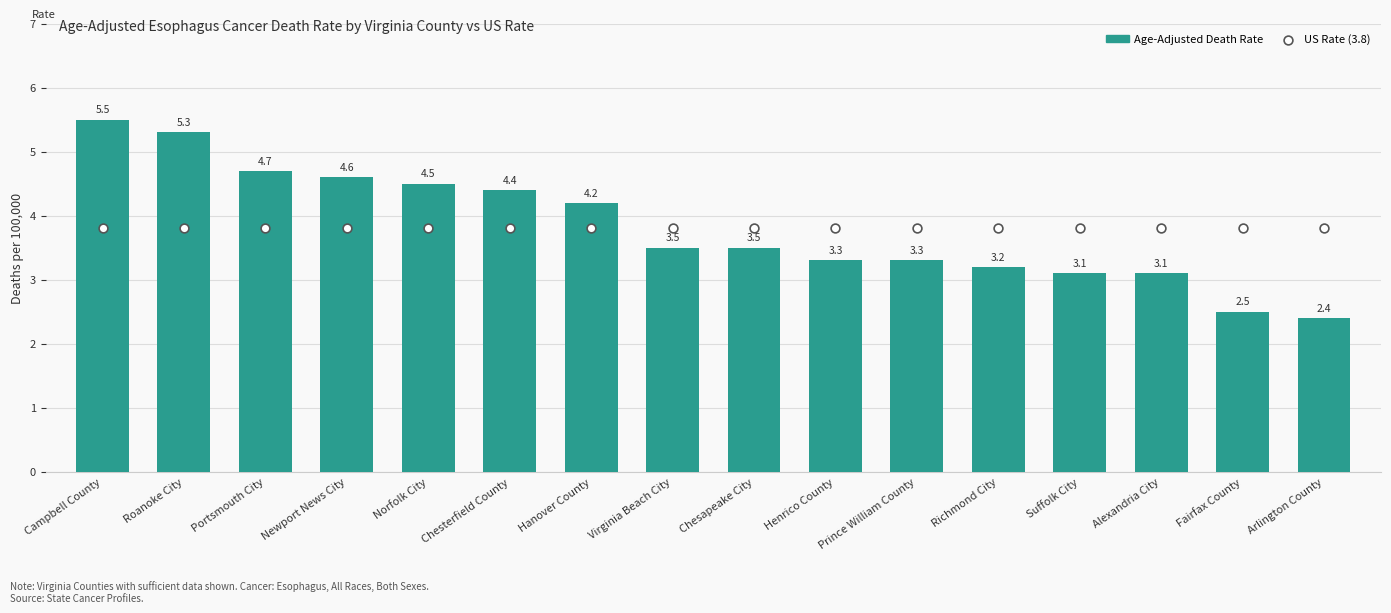

Is the value of Age-Adjusted Death Rate at Fairfax County greater than the value of US Rate at Richmond City?

No